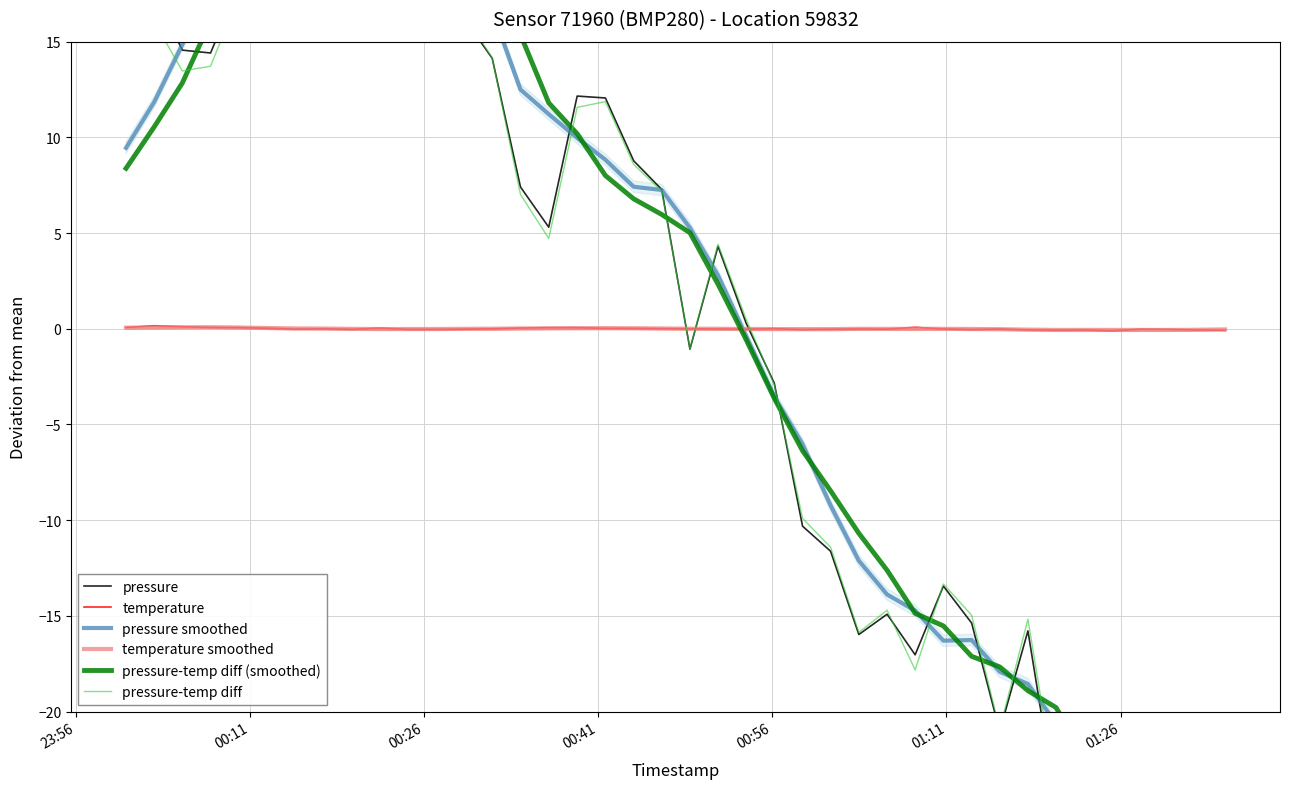

True or false: temperature smoothed has more than 1 points higher than both neighbors.

True